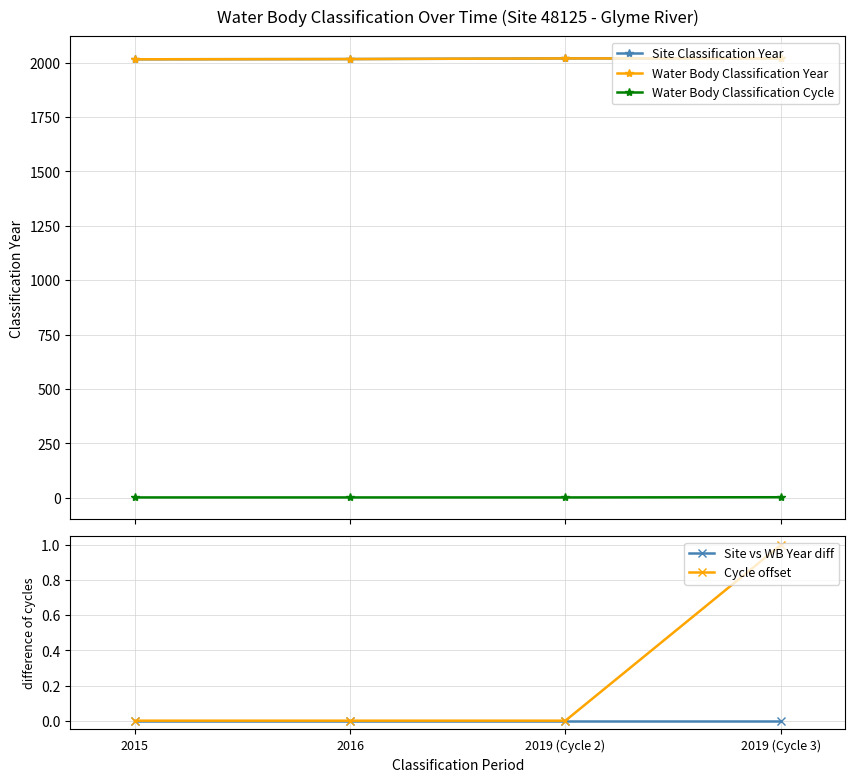

Reading left to right, list all the values displayed in this chart.

Site Classification Year: 2015=2015	2016=2016	2019 (Cycle 2)=2019	2019 (Cycle 3)=2019
Water Body Classification Year: 2015=2015	2016=2016	2019 (Cycle 2)=2019	2019 (Cycle 3)=2019
Water Body Classification Cycle: 2015=2	2016=2	2019 (Cycle 2)=2	2019 (Cycle 3)=3
Site vs WB Year diff: 2015=0	2016=0	2019 (Cycle 2)=0	2019 (Cycle 3)=0
Cycle offset: 2015=0	2016=0	2019 (Cycle 2)=0	2019 (Cycle 3)=1